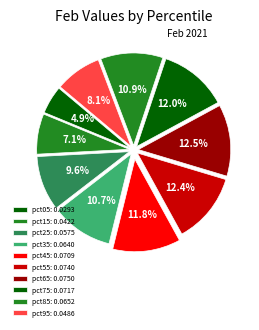

Does any single category account for the majority?

No